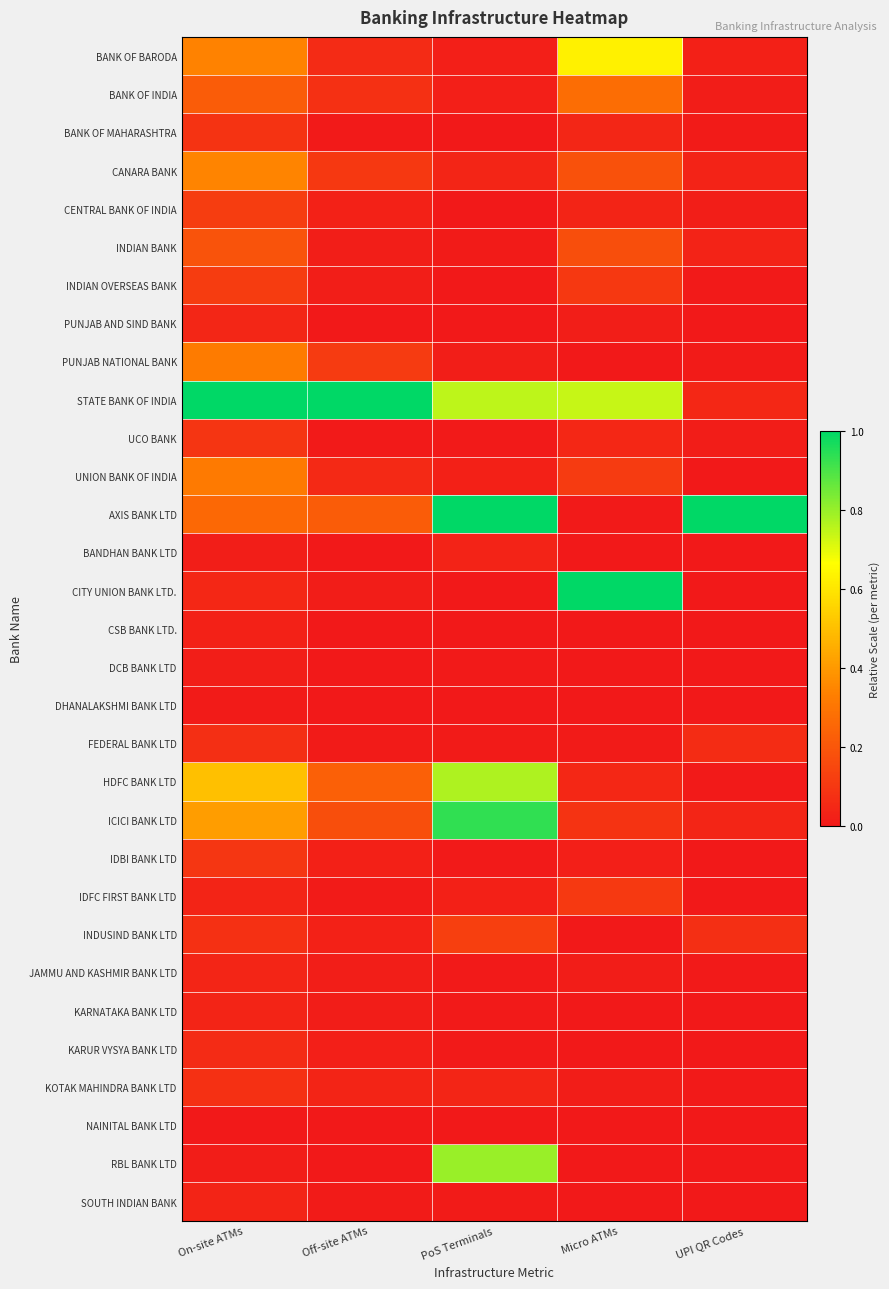

What is the total value across all series at Off-site ATMs?

2.3